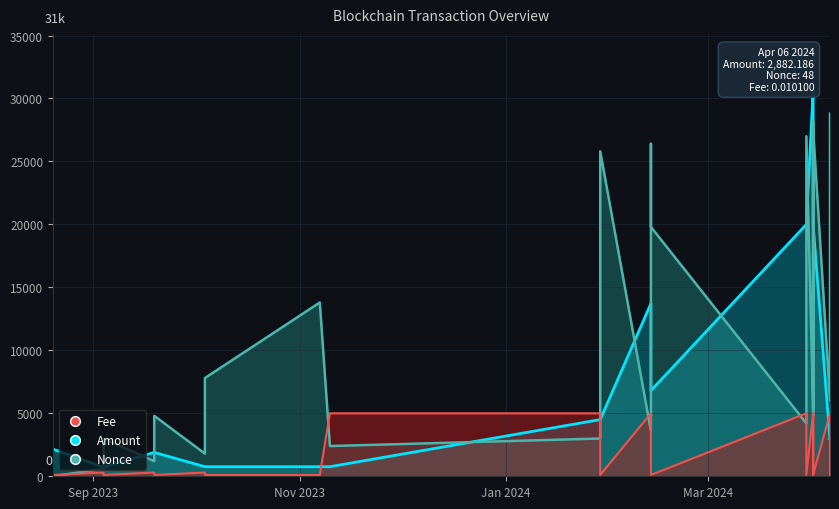

Between 2024-04-06 and 2024-04-01, which series saw the biggest shift?

Amount